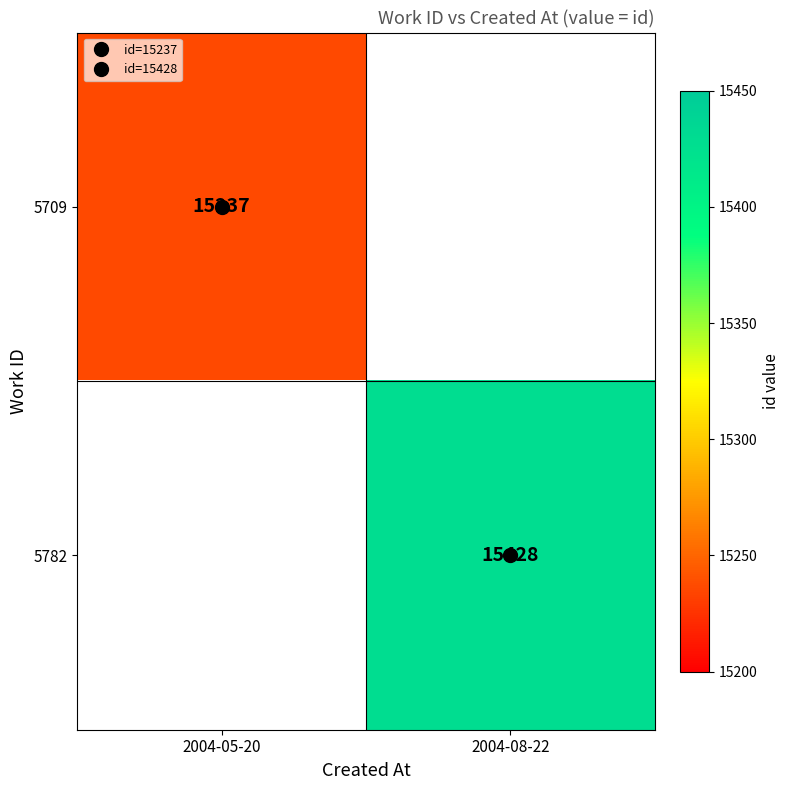

At which category does the chart reach its peak across all series?

2004-08-22